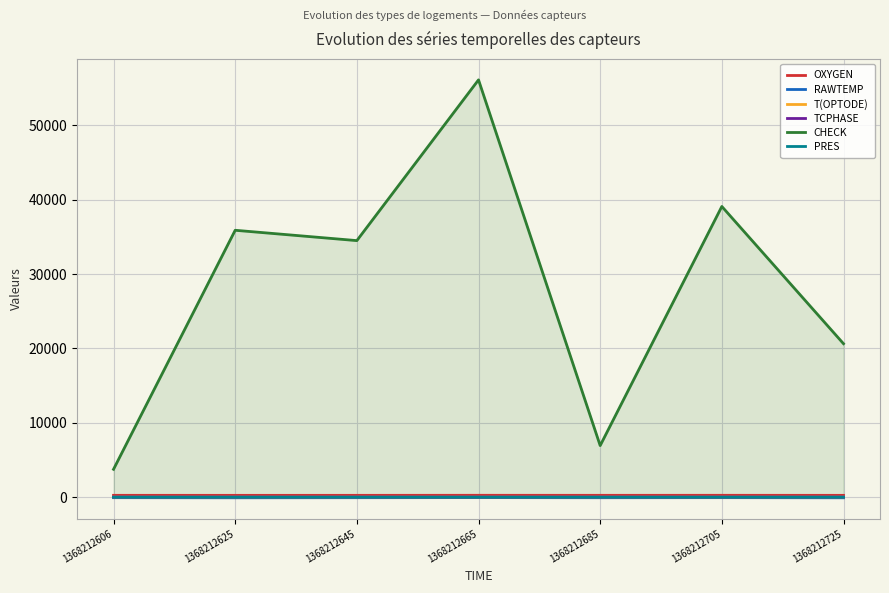

How many data points in RAWTEMP are above -68?

3